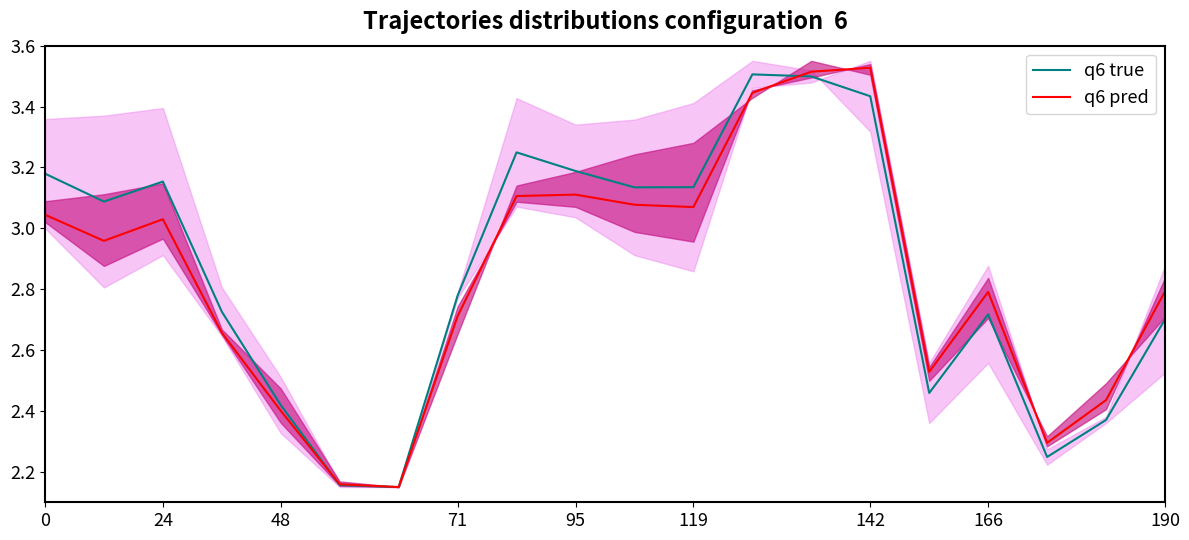

The value of q6 pred at 18 is 2.4. True or false?

True